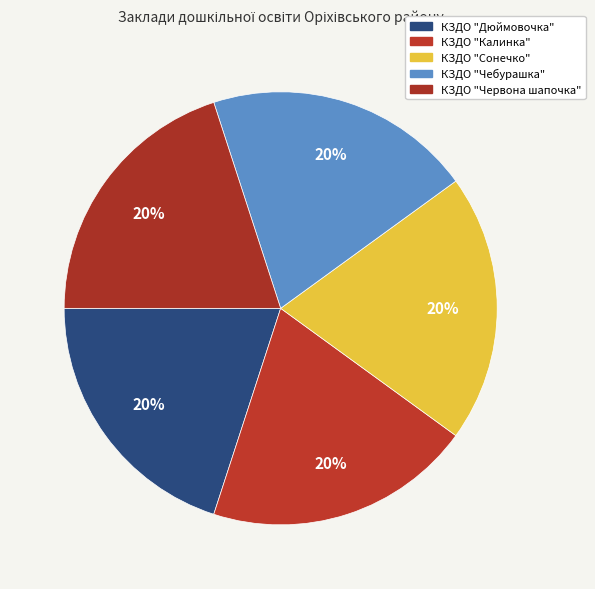

Between КЗДО "Червона шапочка" and КЗДО "Калинка", which is larger?

КЗДО "Калинка"